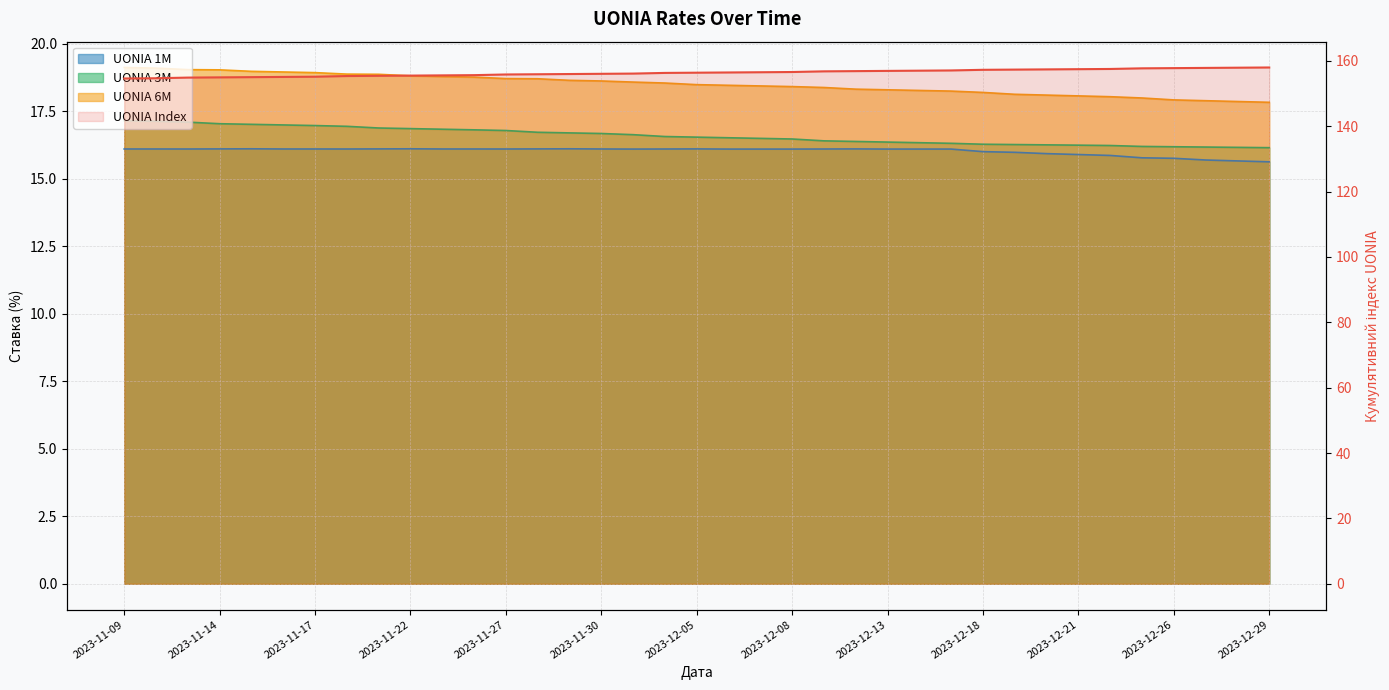

True or false: UONIA 6M has a value of 81.9 at 2023-12-06.

False